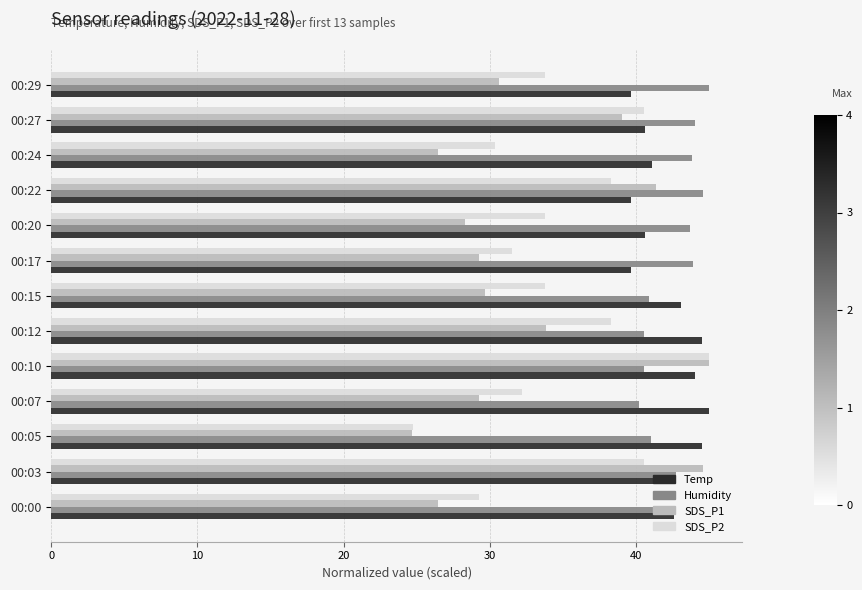

How many data points does each series have?

13